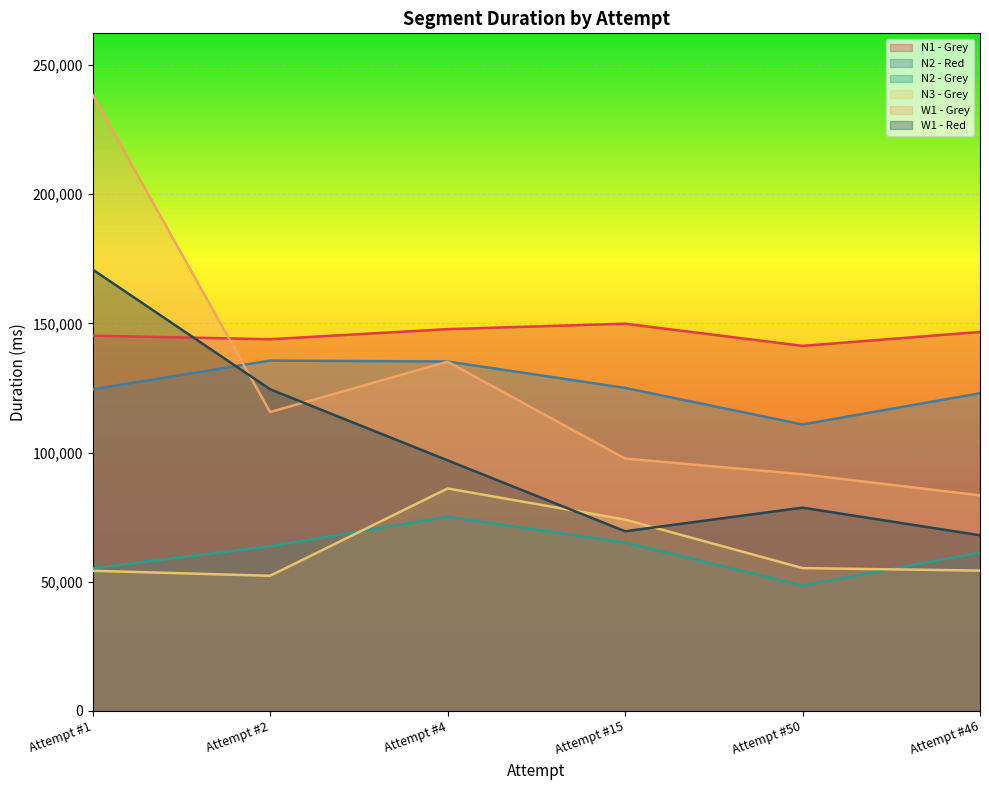

What position from the right is Attempt #4?

4